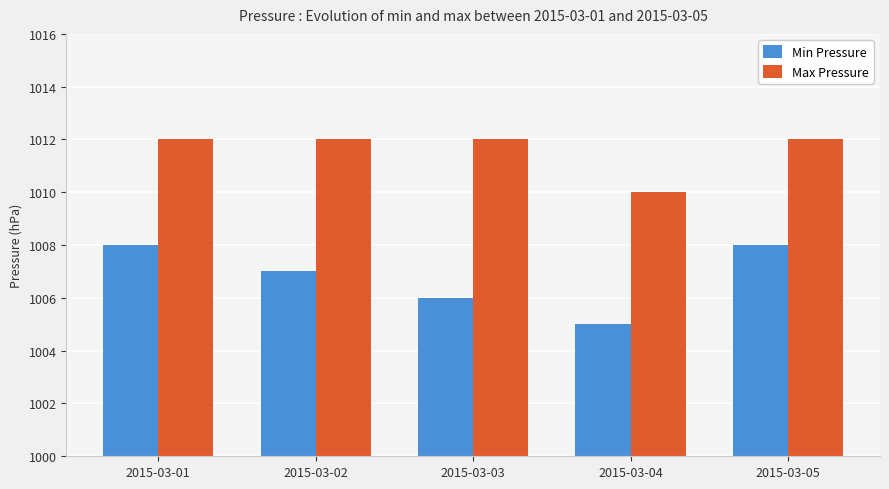

How many data points does each series have?

5